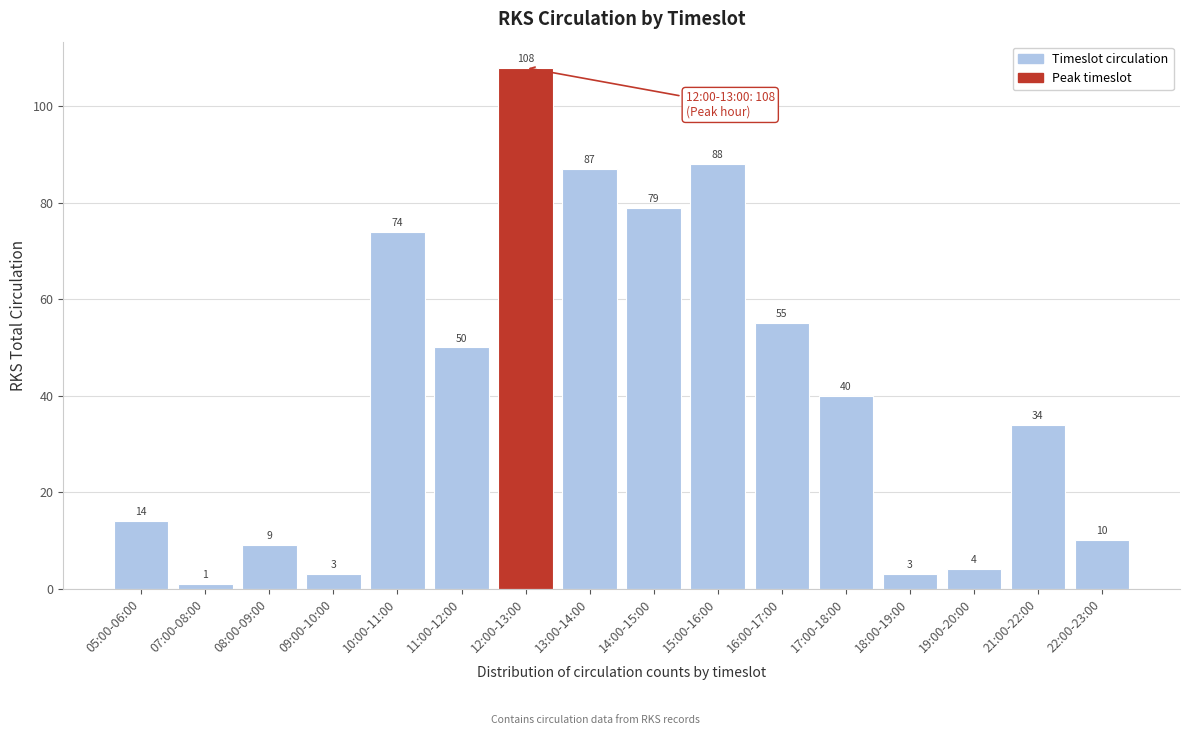

Reading left to right, list all the values displayed in this chart.

14	1	9	3	74	50	108	87	79	88	55	40	3	4	34	10